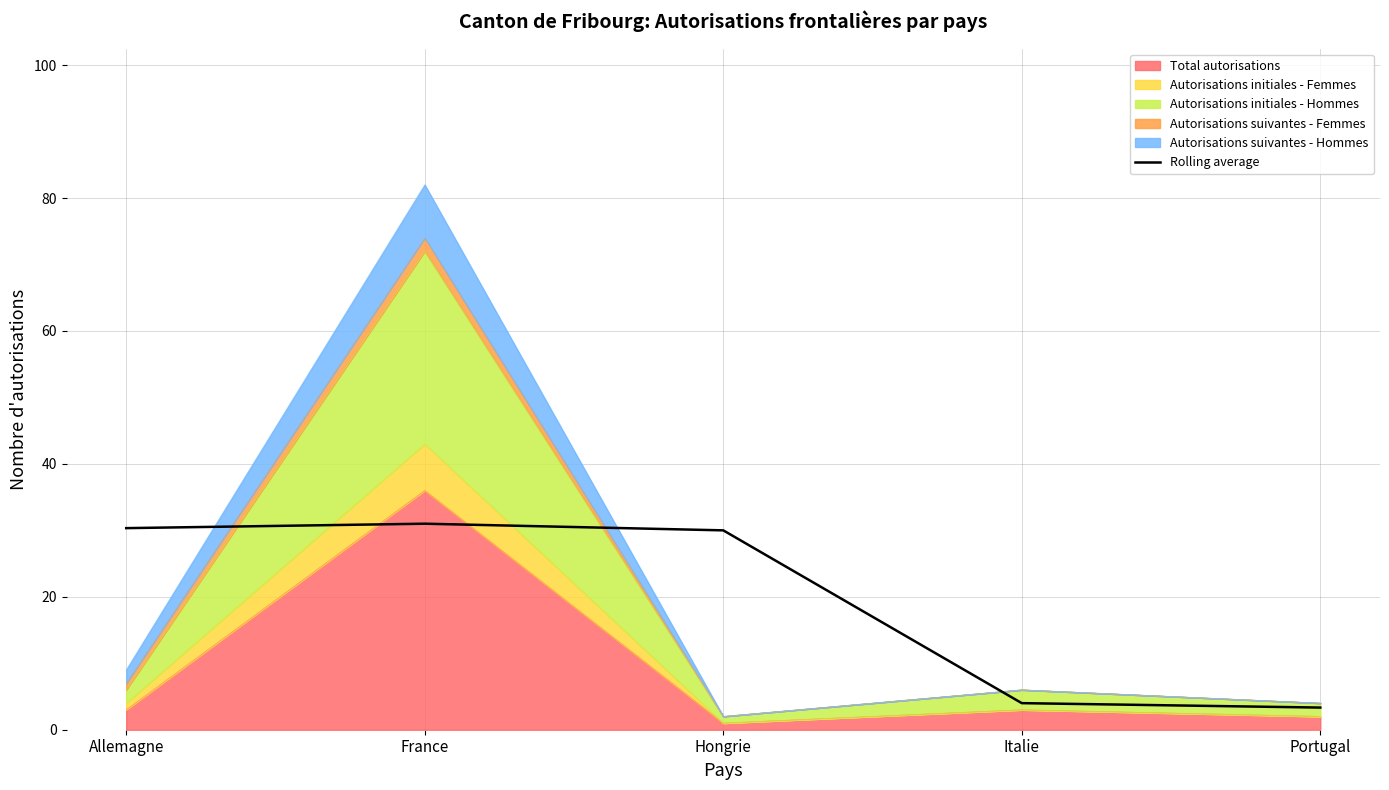

The chart shows a value of 4.0 at Italie. True or false?

True